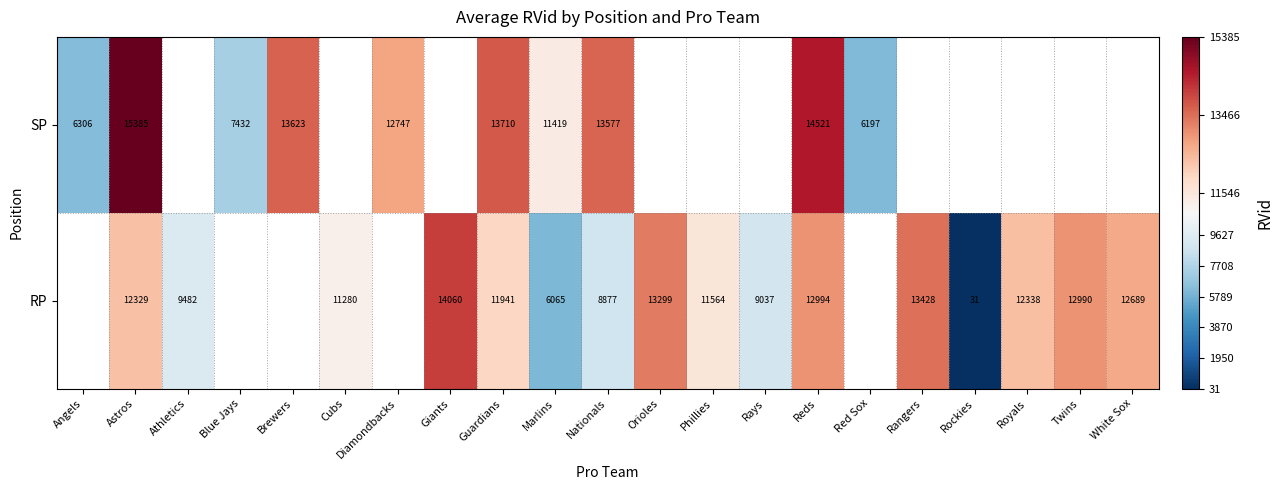

Between Royals and Twins, which is larger?

Twins